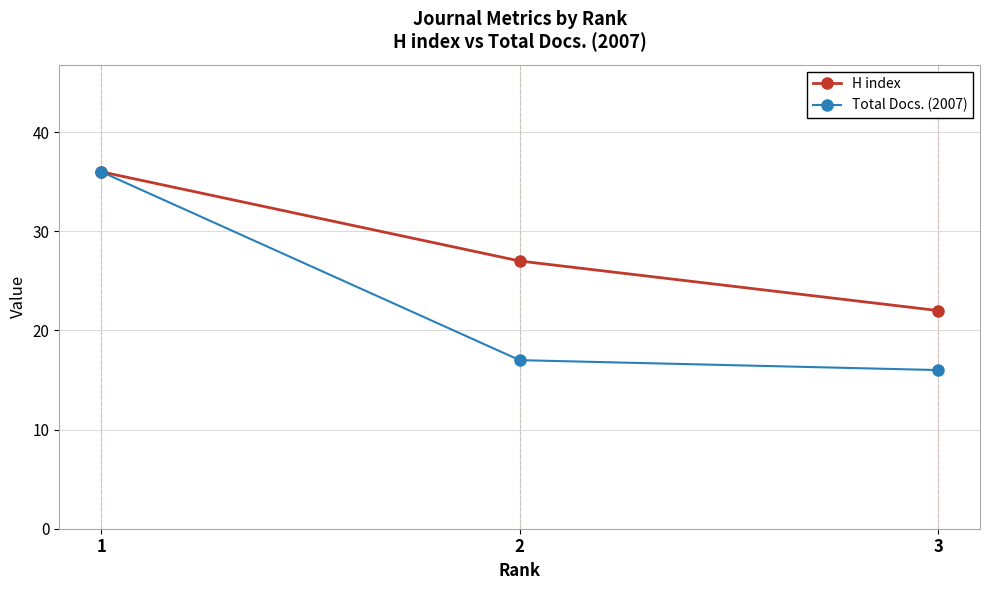

Which series has the widest spread of values?

Total Docs. (2007)